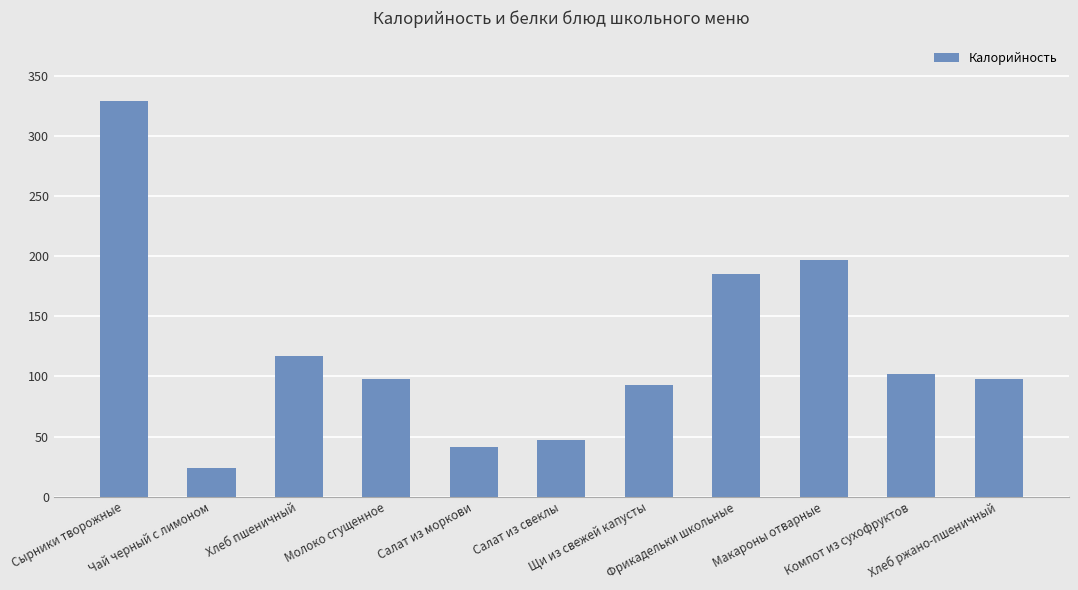

True or false: the data shows 25.1 at Салат из свеклы.

False